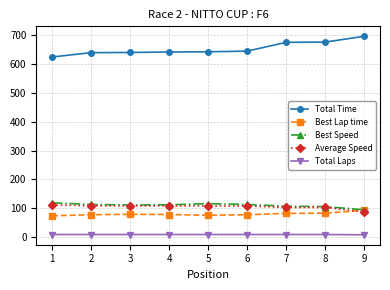

True or false: Average Speed has a value of 110.6 at 1.

True